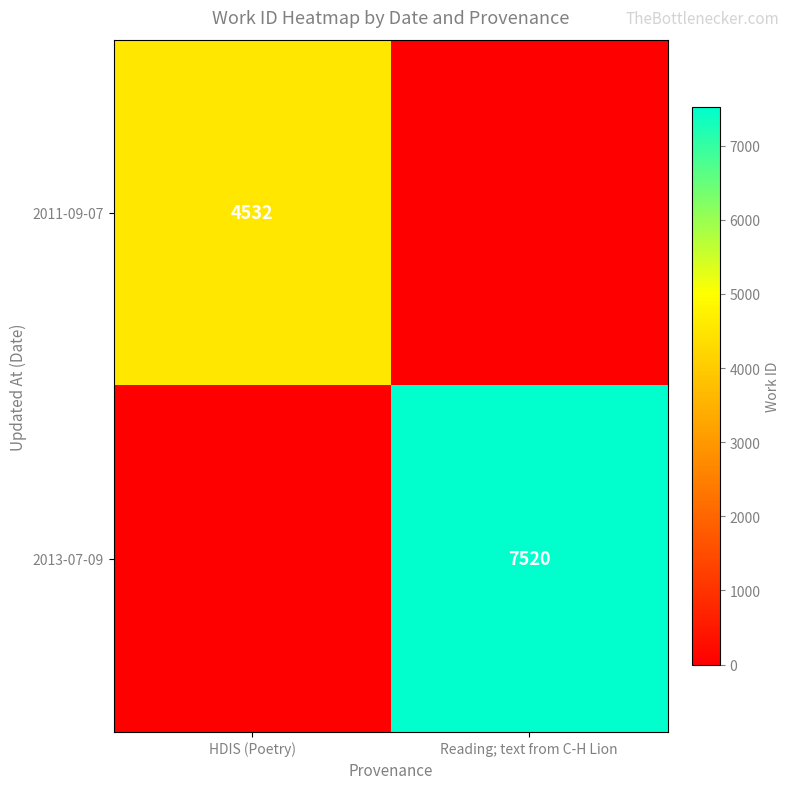

What is the greatest value displayed?

7520